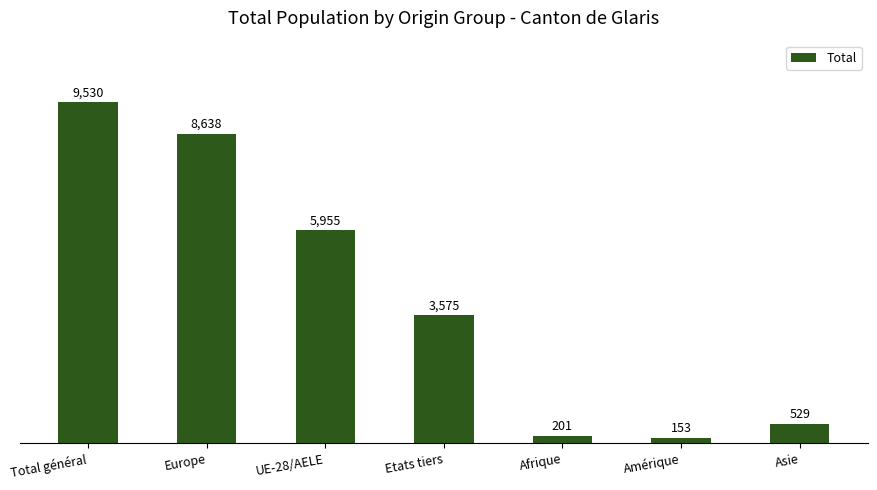

Rank the categories by value from highest to lowest.

Total général, Europe, UE-28/AELE, Etats tiers, Asie, Afrique, Amérique